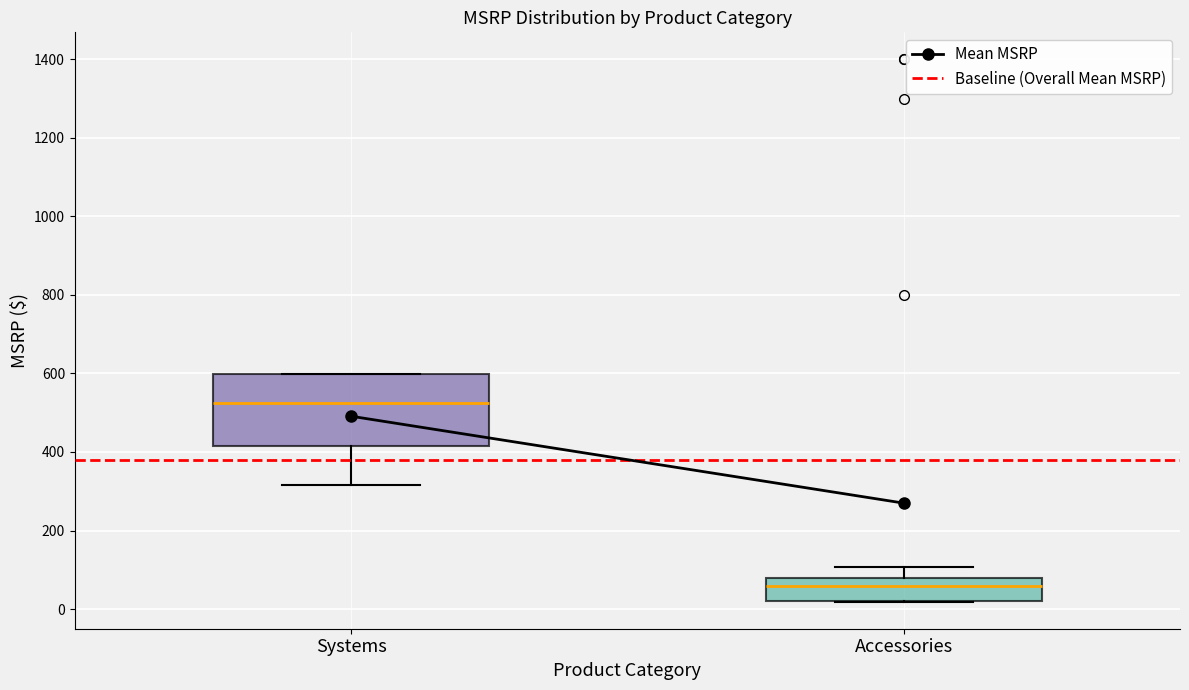

Reading left to right, read every box against the y-axis: the position of its median line, the range the box covers, and the ends of its whiskers. The values are not printed on the chart, so give them approximately, as read against the axis.

Systems: median 520, box 420 to 600, whiskers 320 to 600
Accessories: median 60, box 20 to 80, whiskers 20 to 100